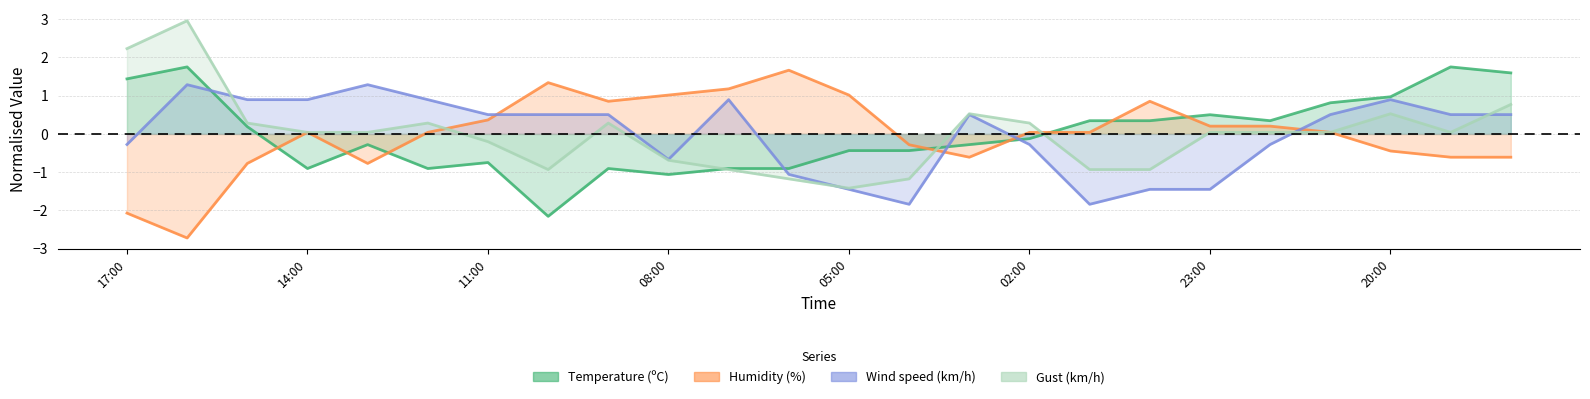

The Temperature (ºC) series shows -0.4 at 04:00. True or false?

True